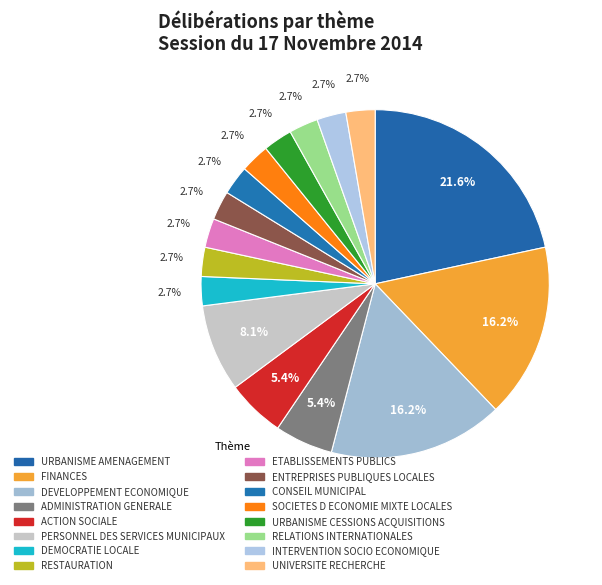

The SOCIETES D ECONOMIE MIXTE LOCALES slice represents 3% of the pie. True or false?

True